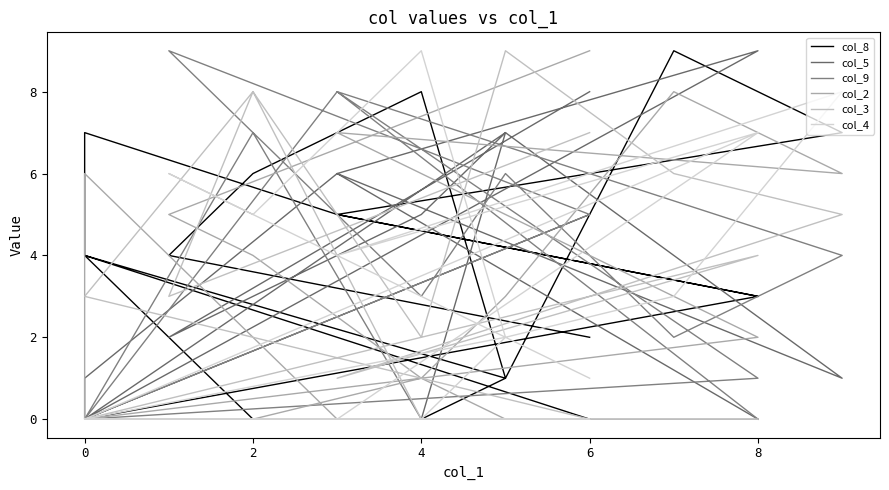

Which series ends up on top after the final intersection of col_9 and col_3?

col_3